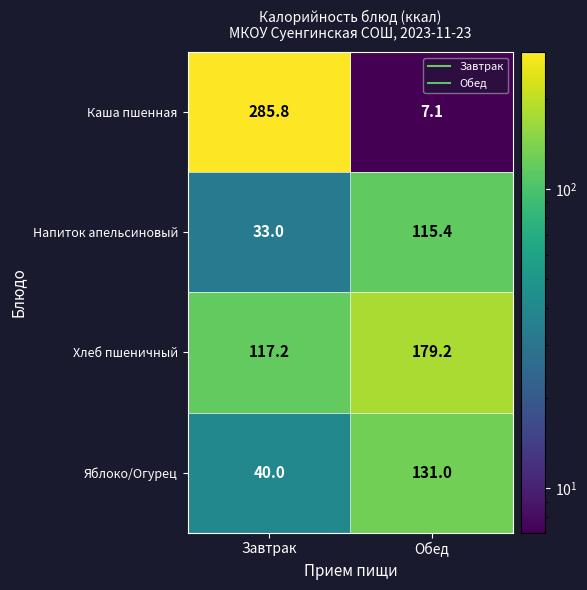

Where is Напиток апельсиновый nearest to the value 74?

Завтрак